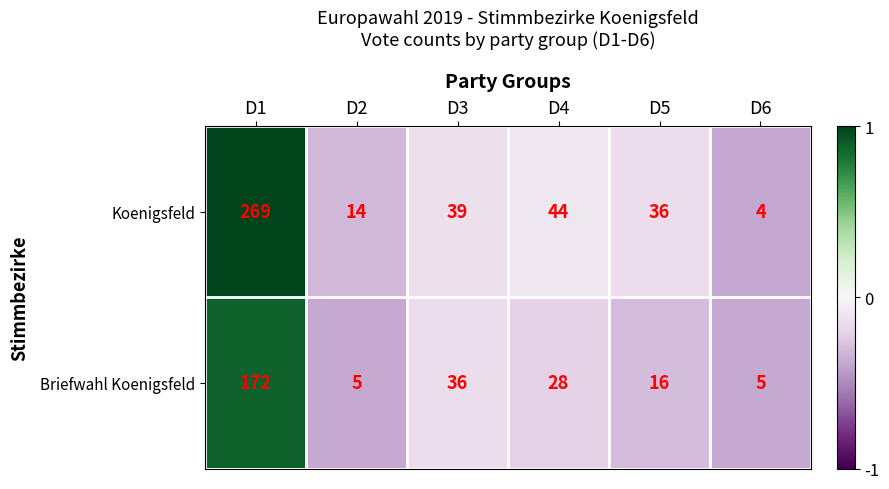

What is the average value of the Koenigsfeld series?

68